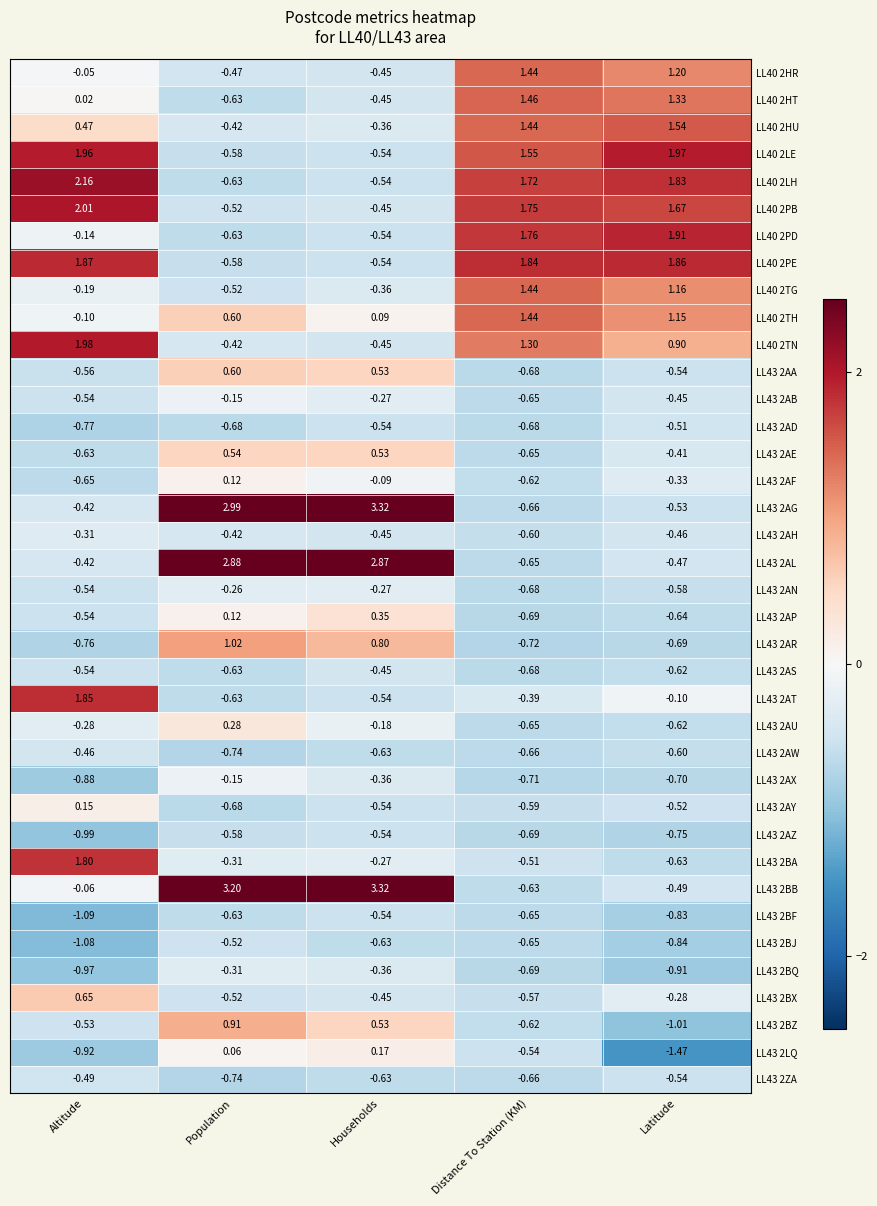

What is the spread (max minus min) of values at Distance To Station (KM)?

2.6